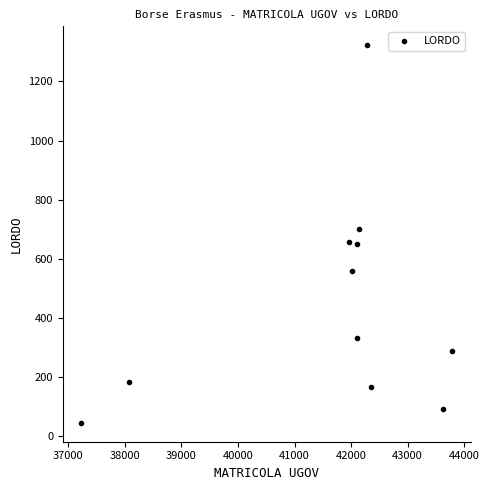

What is the average Y value?

454.0